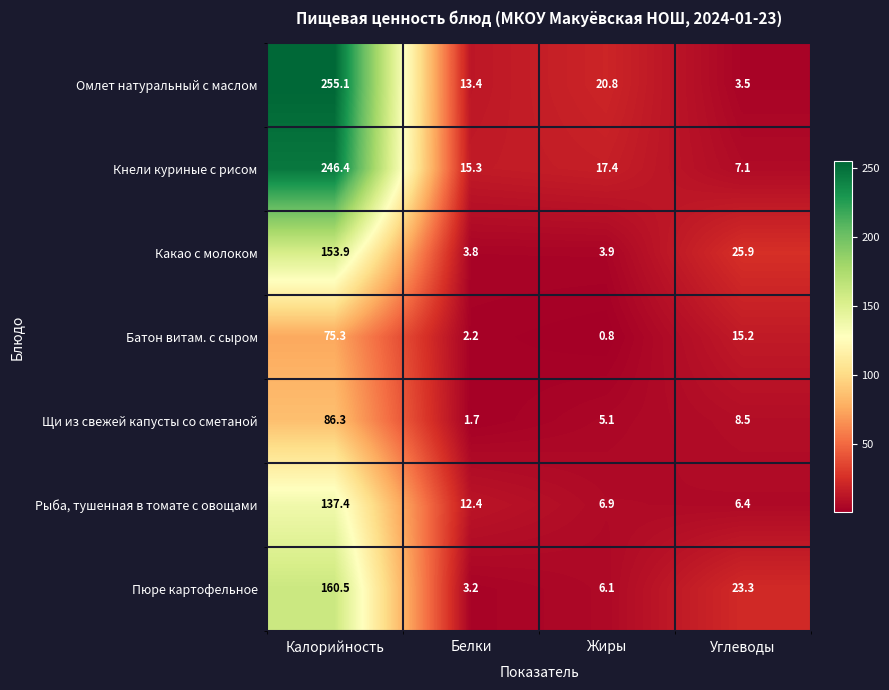

What is the difference between the maximum and second lowest values in the Омлет натуральный с маслом series?

241.7